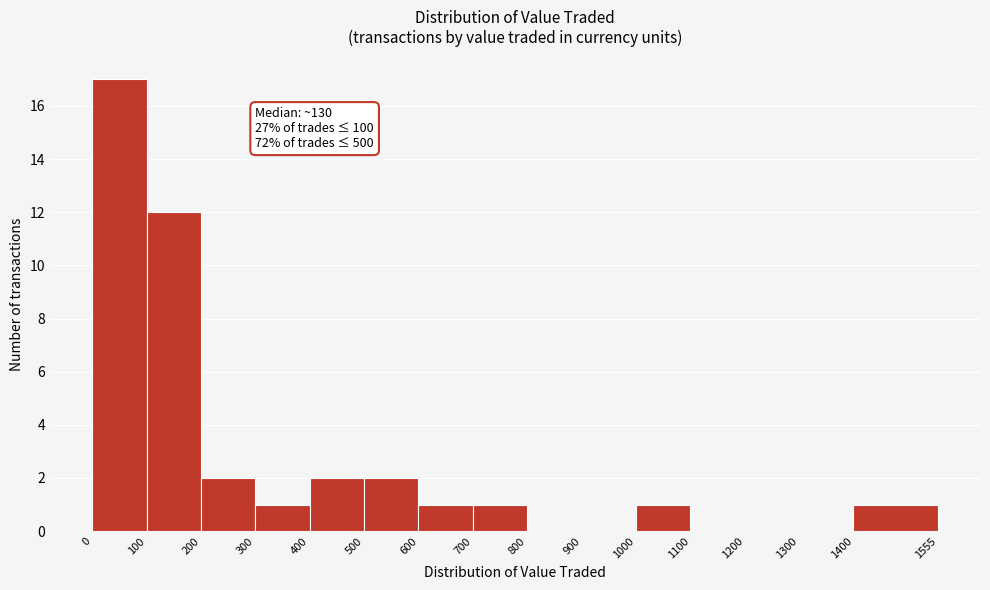

Which range on the x-axis has the tallest bar?

0 to 100